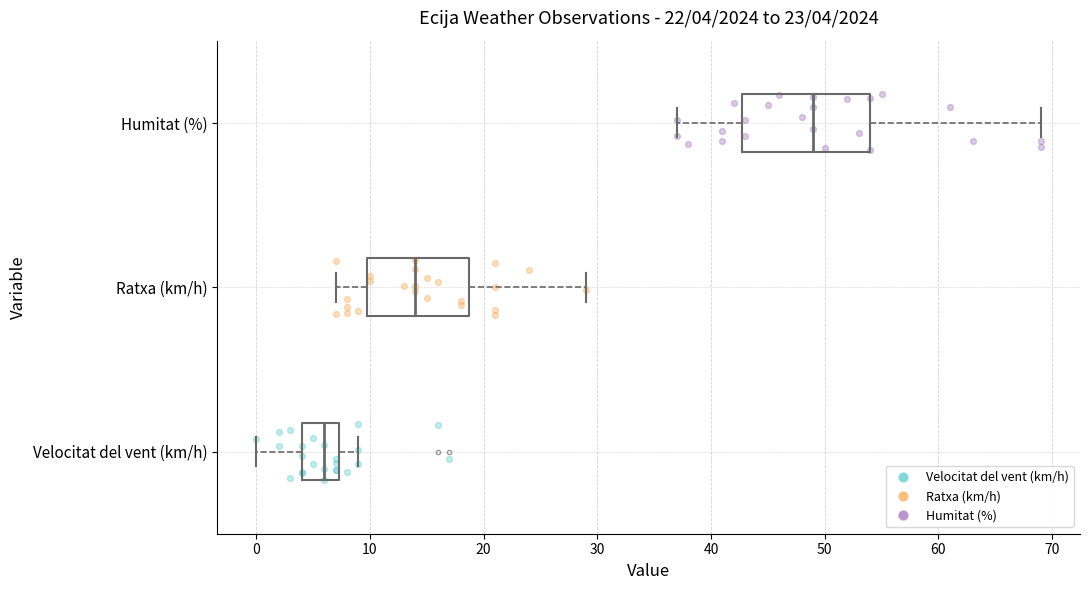

Which box is the widest, from its left edge to its right edge?

Humitat (%)